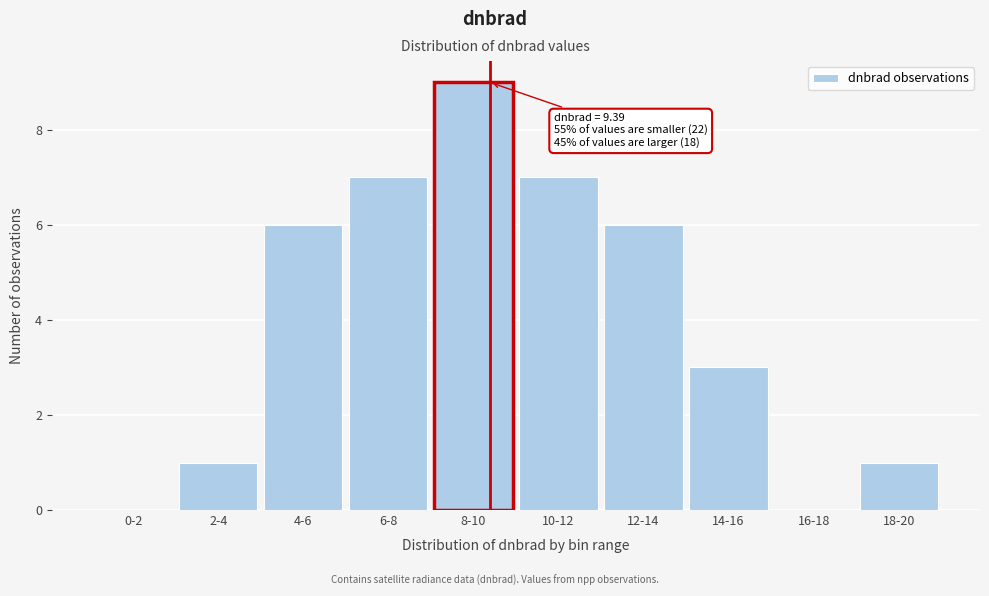

Reading right to left, list all the values displayed in this chart.

18-20=1	16-18=0	14-16=3	12-14=6	10-12=7	8-10=9	6-8=7	4-6=6	2-4=1	0-2=0